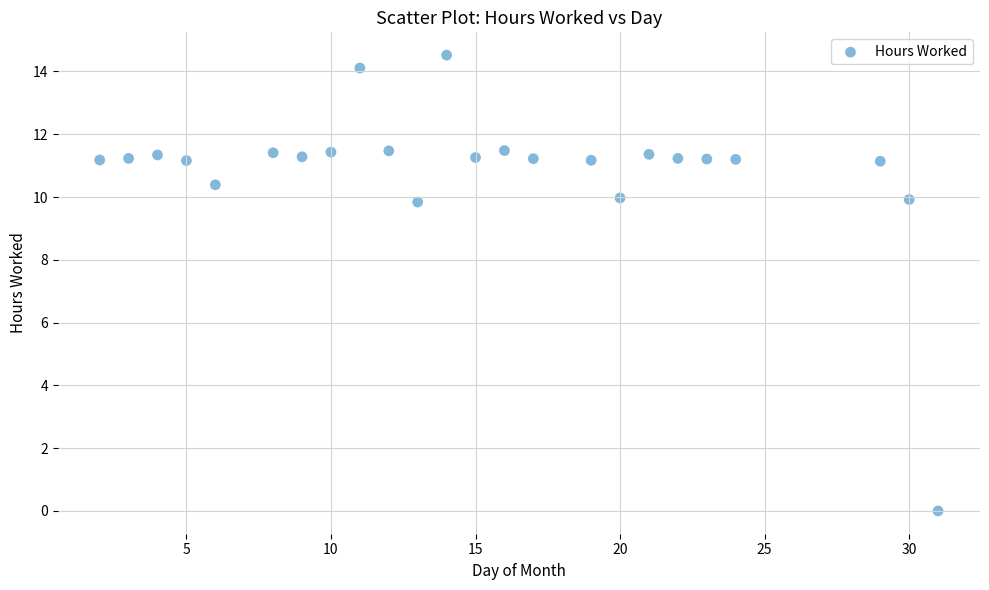

What is the range of Y values (max minus min)?

14.5